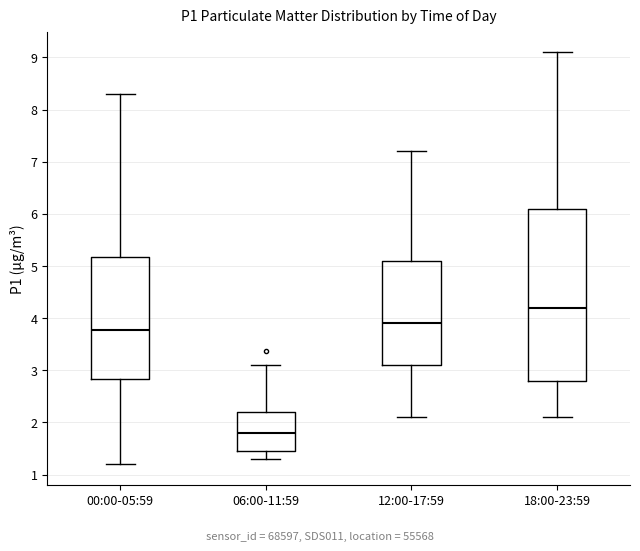

Reading left to right, transcribe this box plot: for each box, give where its median line is, the range the box spans, and where its two whiskers end, as read against the y-axis. The values are not printed on the chart, so give them approximately, as read against the axis.

00:00-05:59: median 3.8, box 2.8 to 5.2, whiskers 1.2 to 8.3
06:00-11:59: median 1.8, box 1.5 to 2.2, whiskers 1.3 to 3.1
12:00-17:59: median 3.9, box 3.1 to 5.1, whiskers 2.1 to 7.2
18:00-23:59: median 4.2, box 2.8 to 6.1, whiskers 2.1 to 9.1